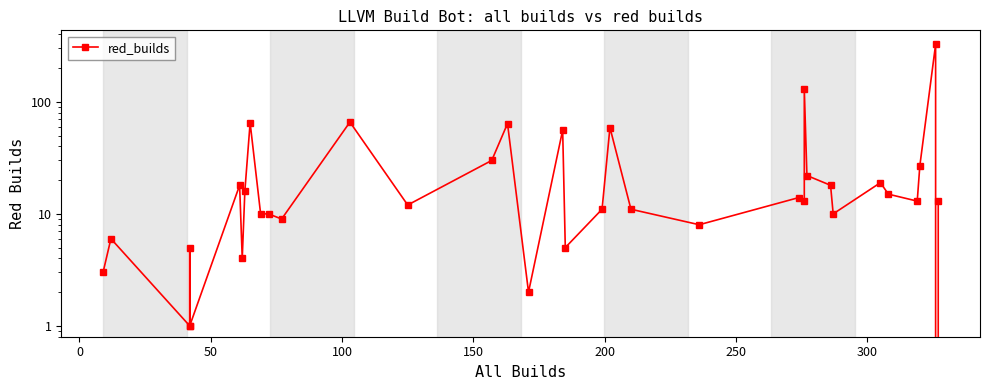

What is the greatest value displayed?

326